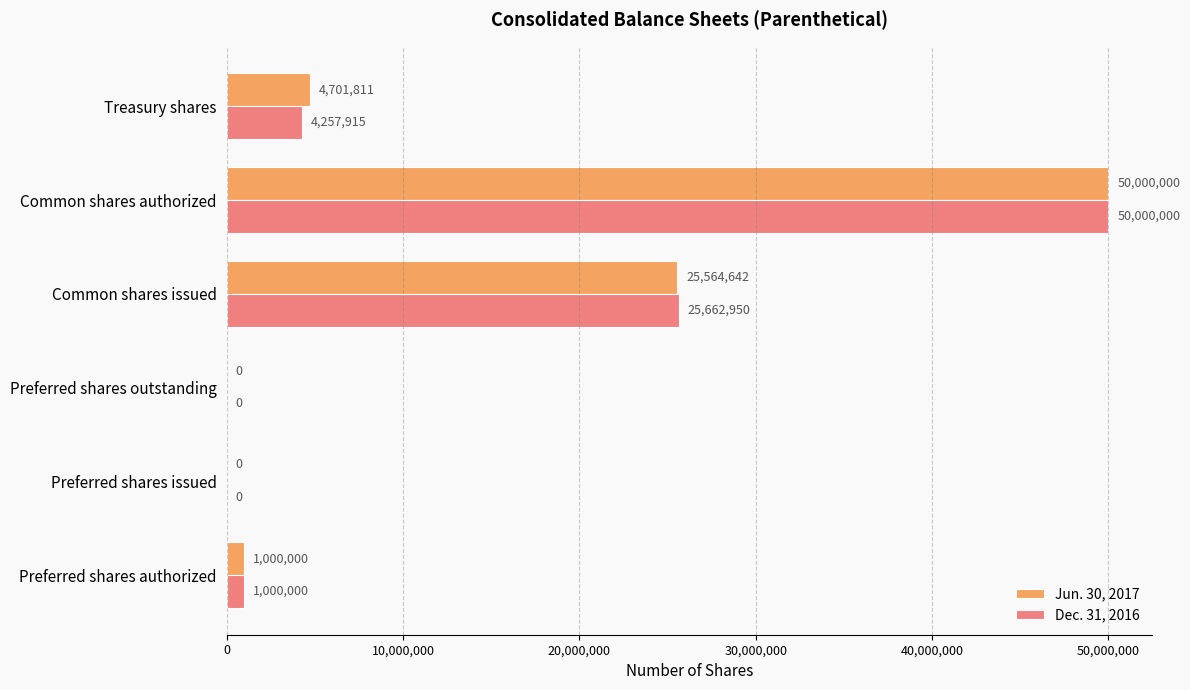

What is the sum of the Jun. 30, 2017 values at Treasury shares and Common shares issued?

30266453